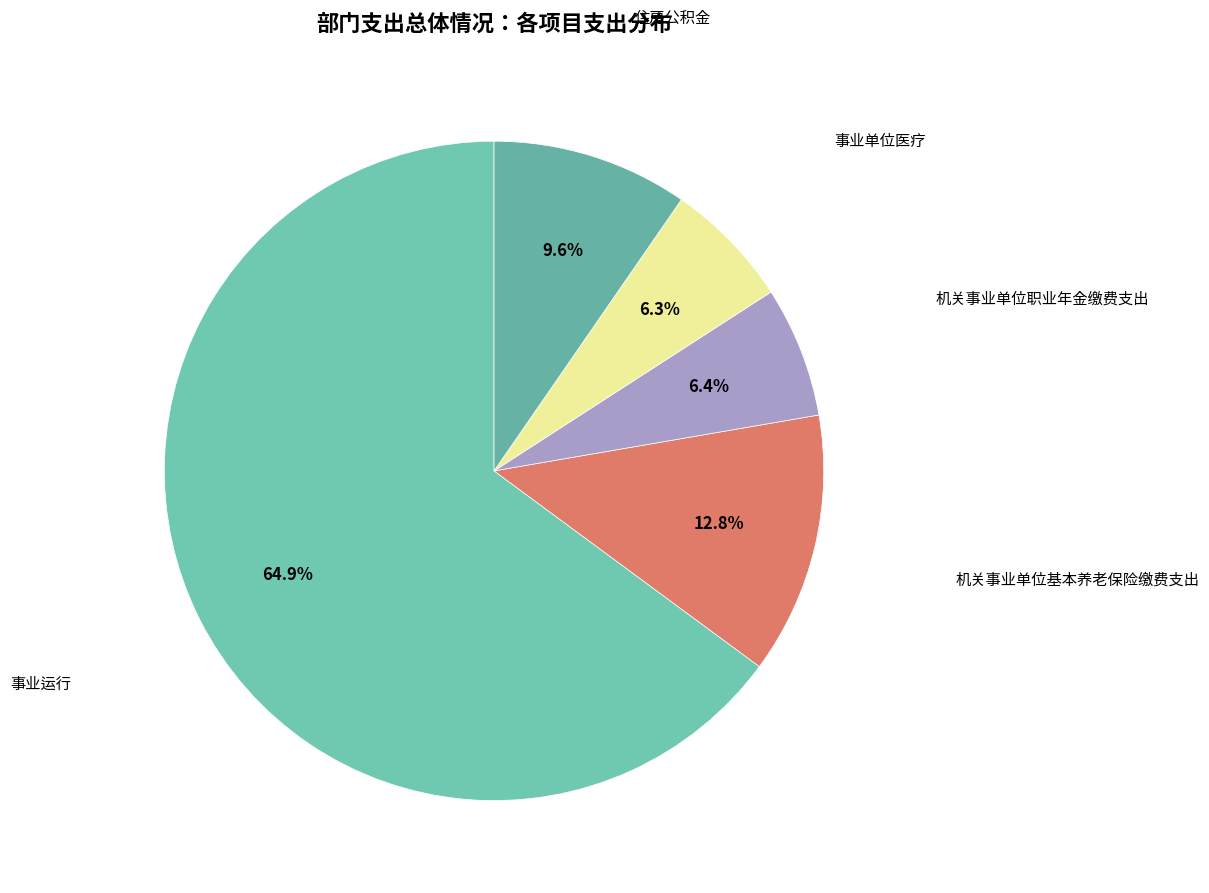

Does any single category account for the majority?

Yes